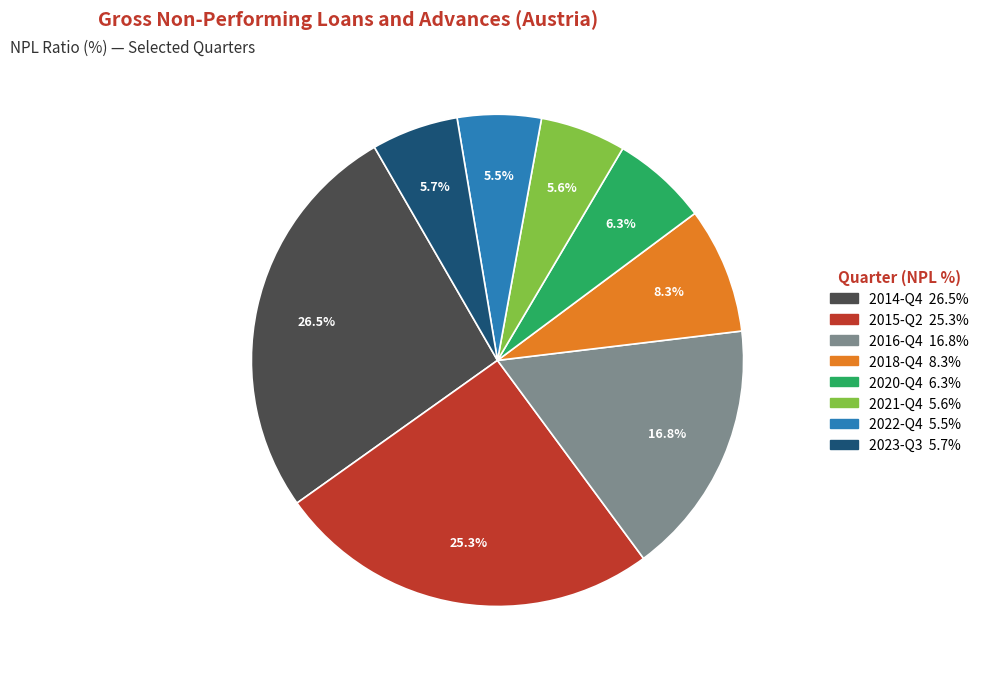

To the nearest percent, what is the average slice percentage?

12%